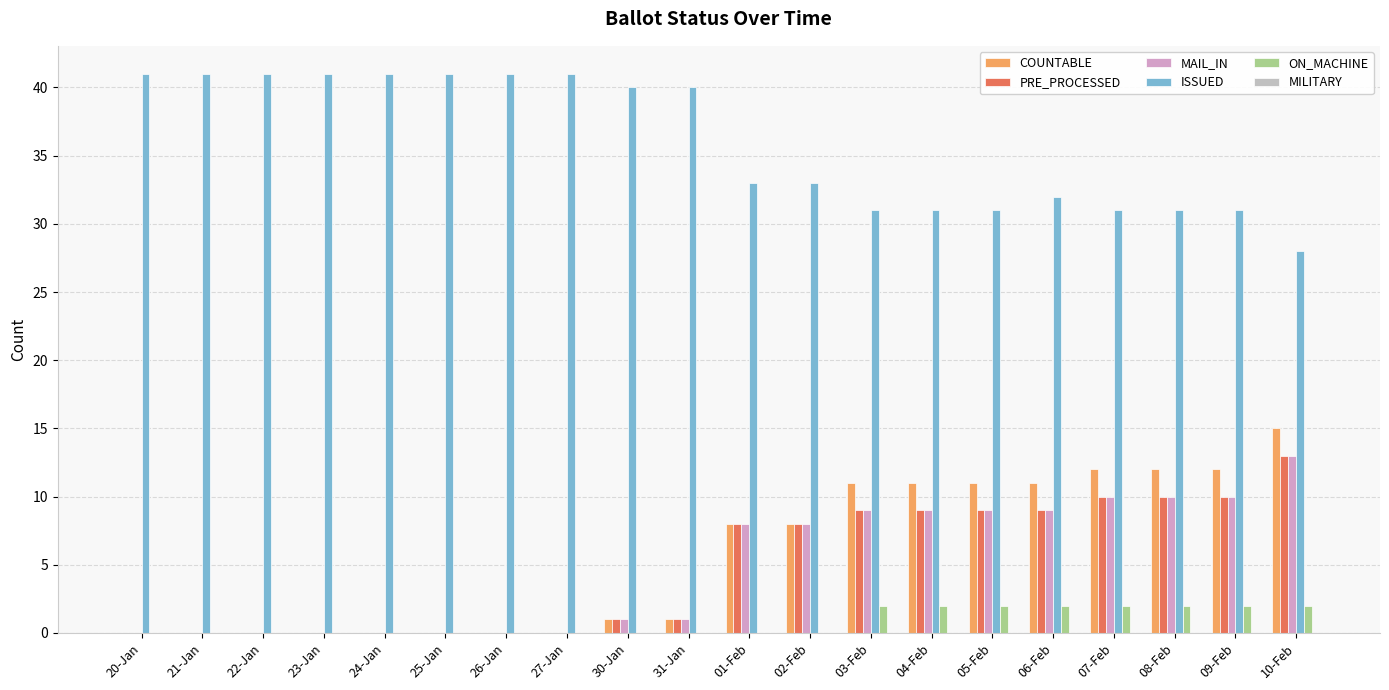

What is the greatest value displayed?

41